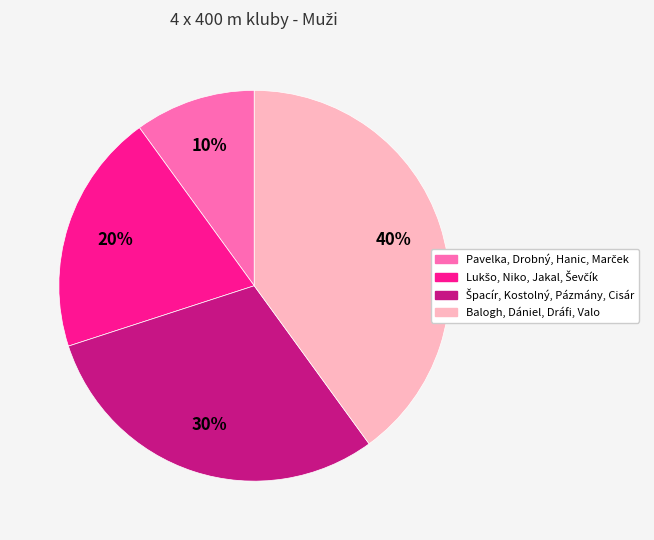

How many segments does this pie chart have?

4